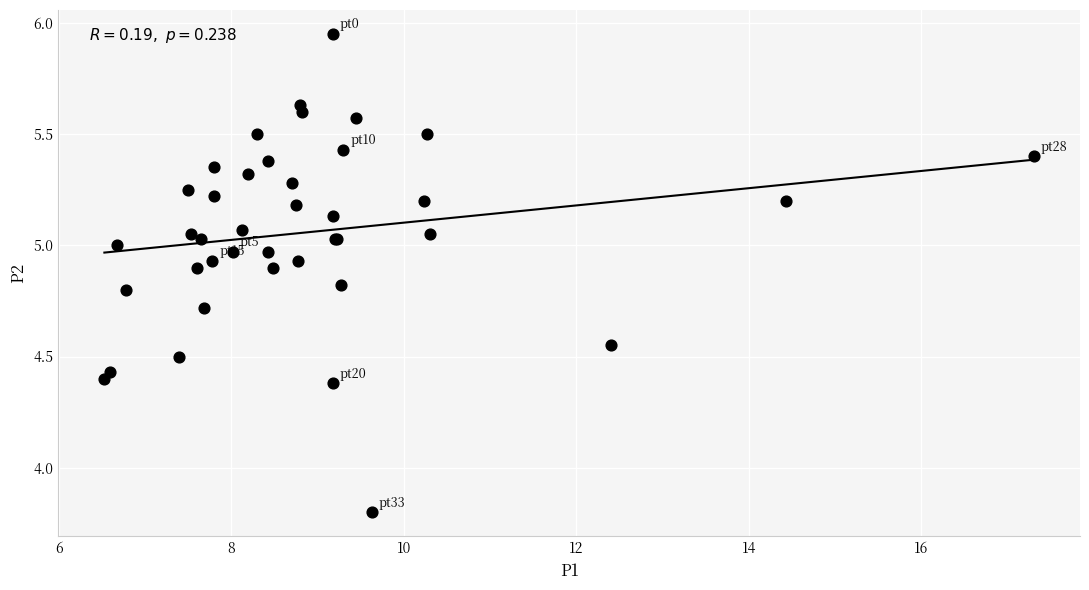

What Y value in the scatter plot is closest to 4?

3.8